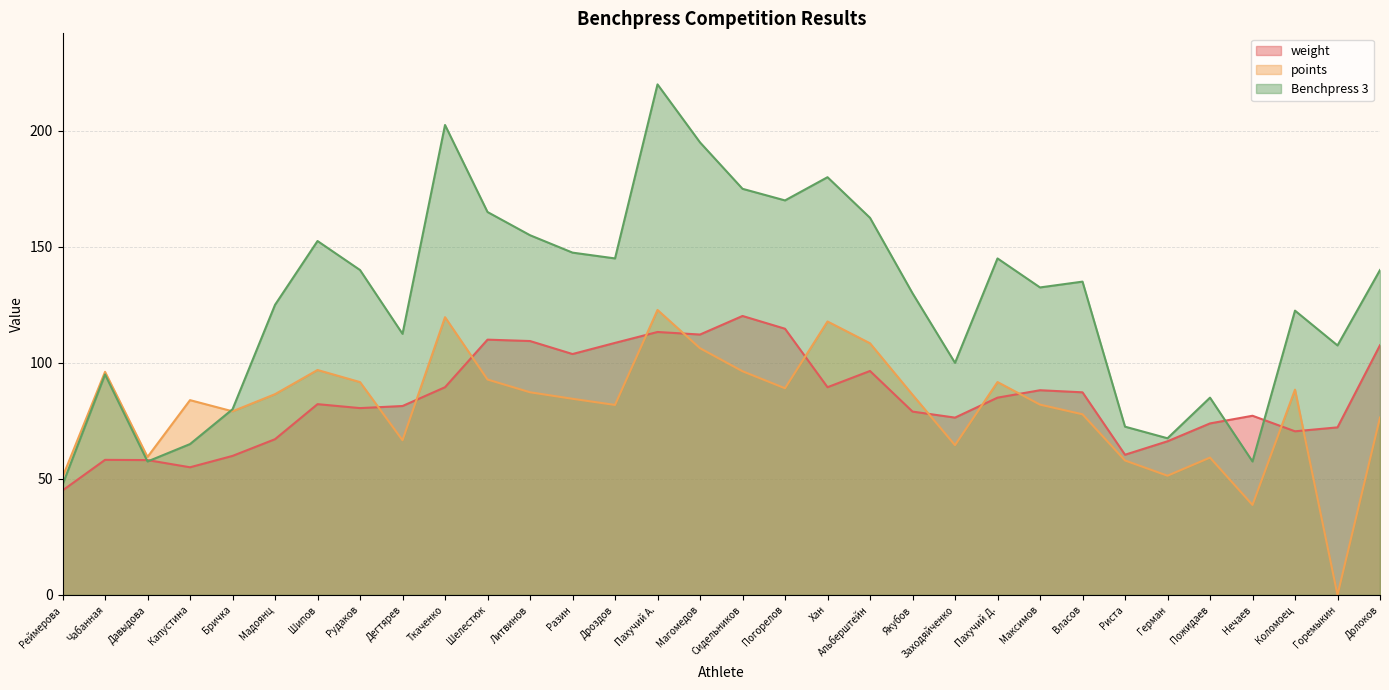

How many series are shown in this chart?

3